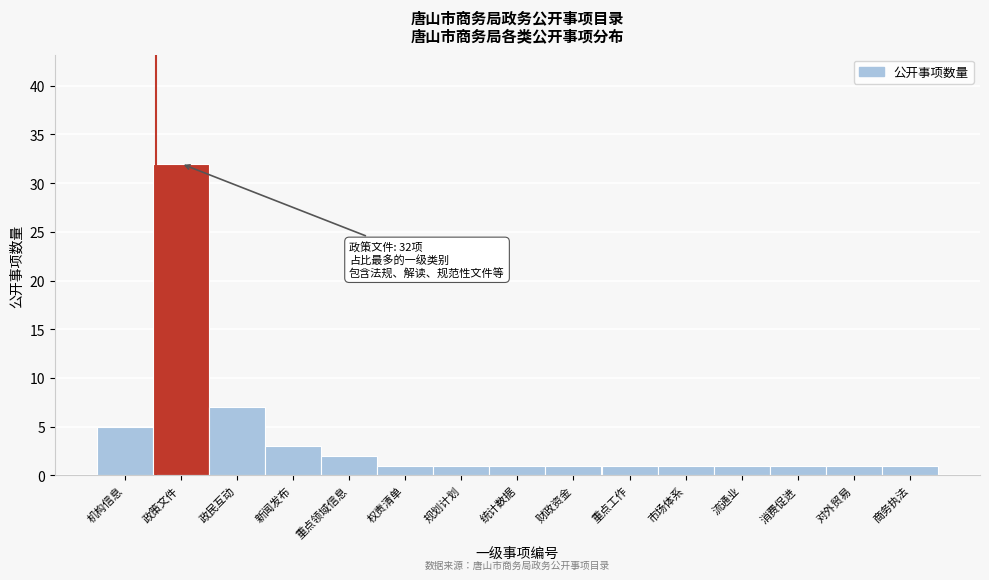

Reading left to right, what are all the values shown in this chart?

机构信息=5	政策文件=32	政民互动=7	新闻发布=3	重点领域信息=2	权责清单=1	规划计划=1	统计数据=1	财政资金=1	重点工作=1	市场体系=1	流通业=1	消费促进=1	对外贸易=1	商务执法=1